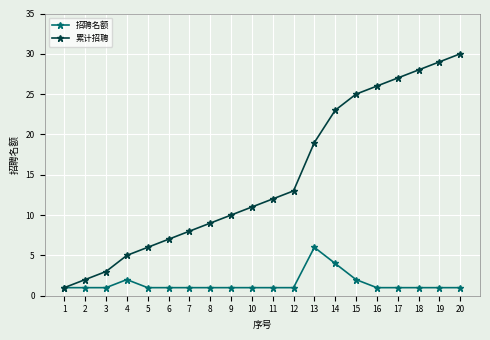

Between 14 and 19, which series saw the biggest shift?

累计招聘